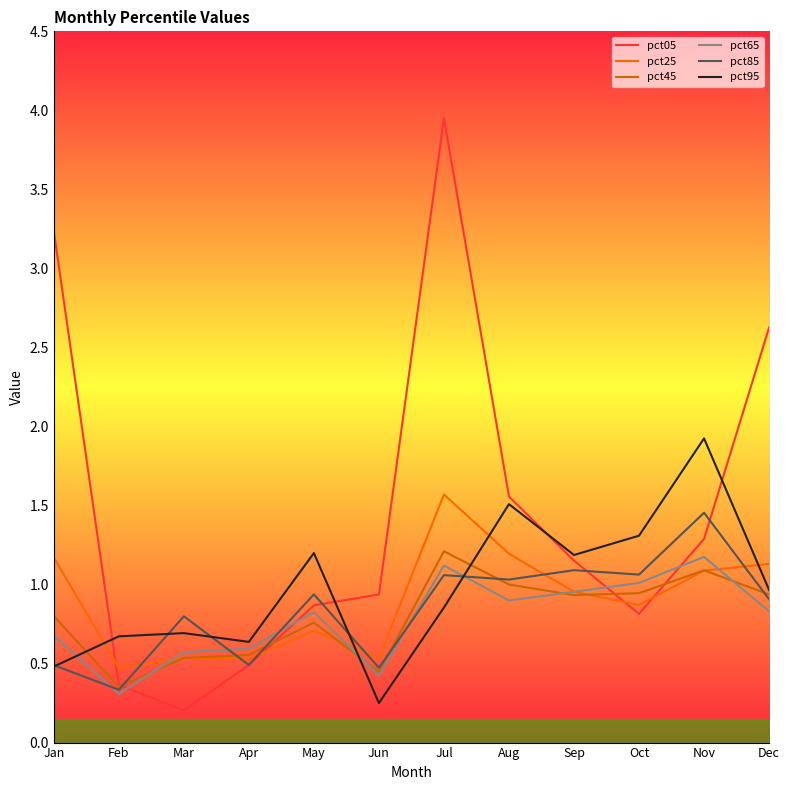

At which category does pct25 reach its first local valley?

Feb